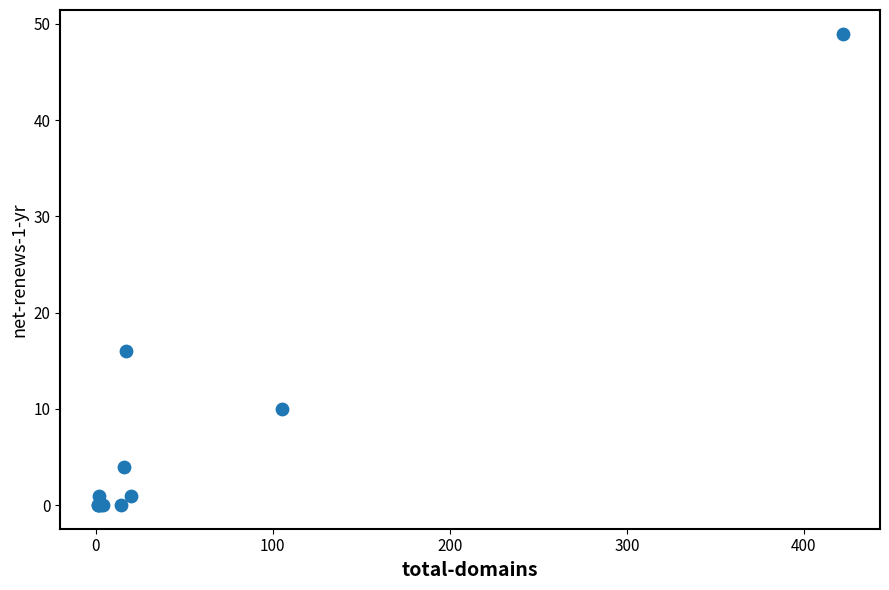

What Y value in the scatter plot is closest to 24?

16